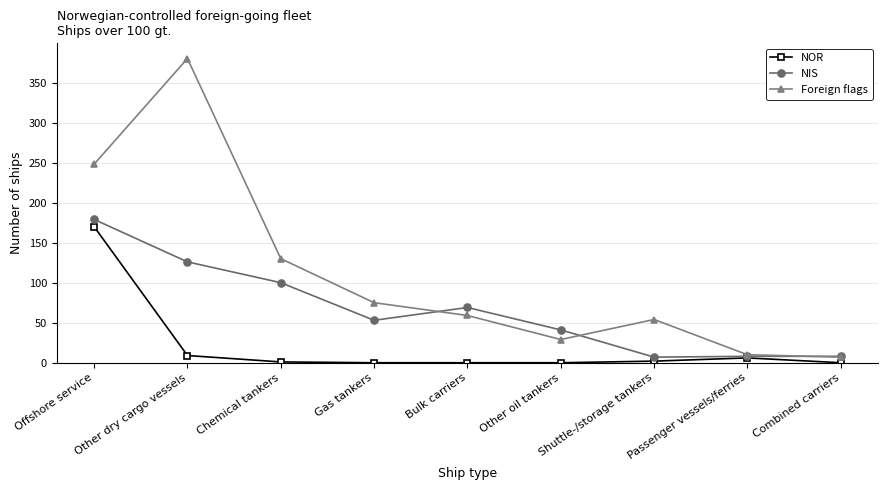

What is the average value of the NOR series?

21